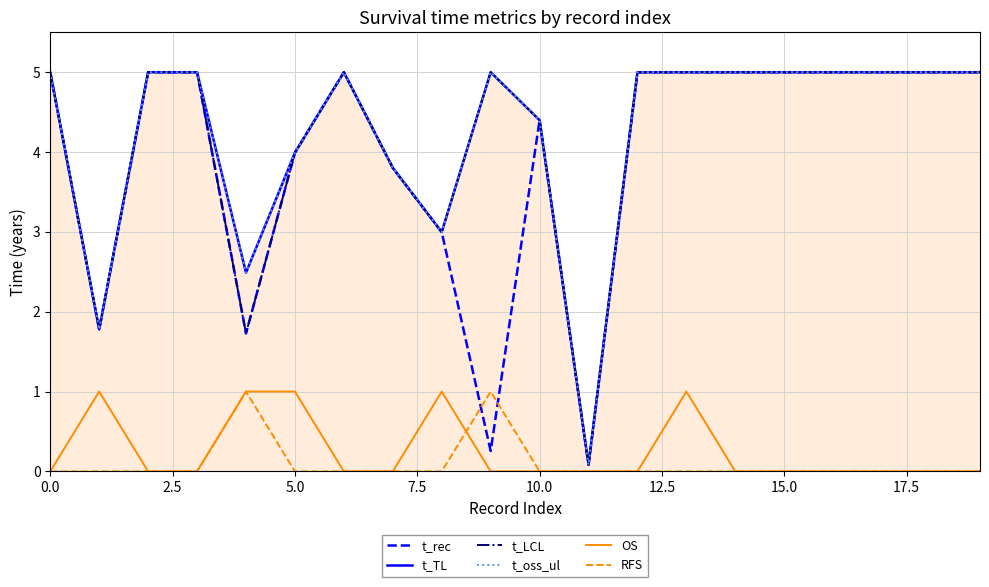

What is the highest value of the RFS series?

1.0